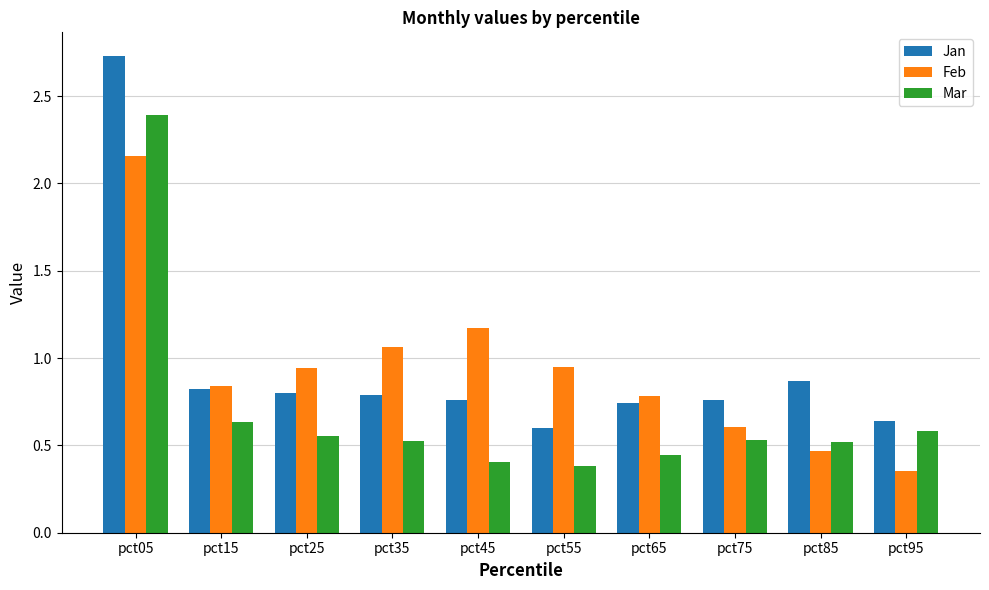

Between pct35 and pct75, which series saw the biggest shift?

Feb